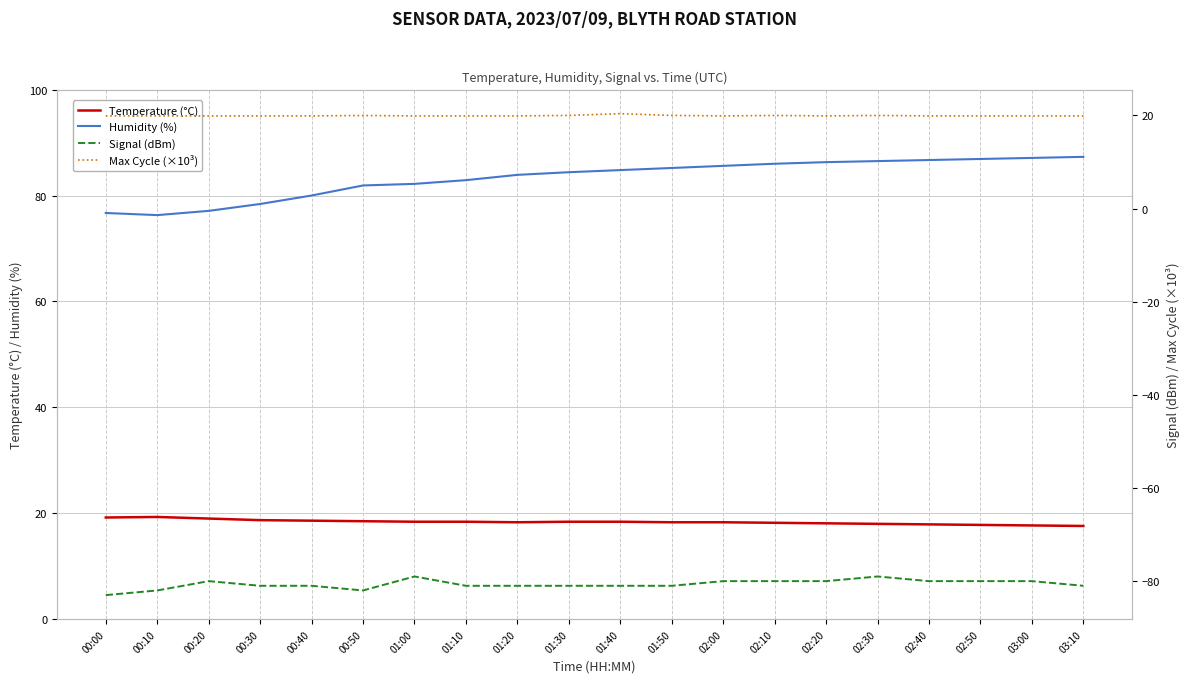

In Signal (dBm), how many points are lower than both neighbors (excluding endpoints)?

1